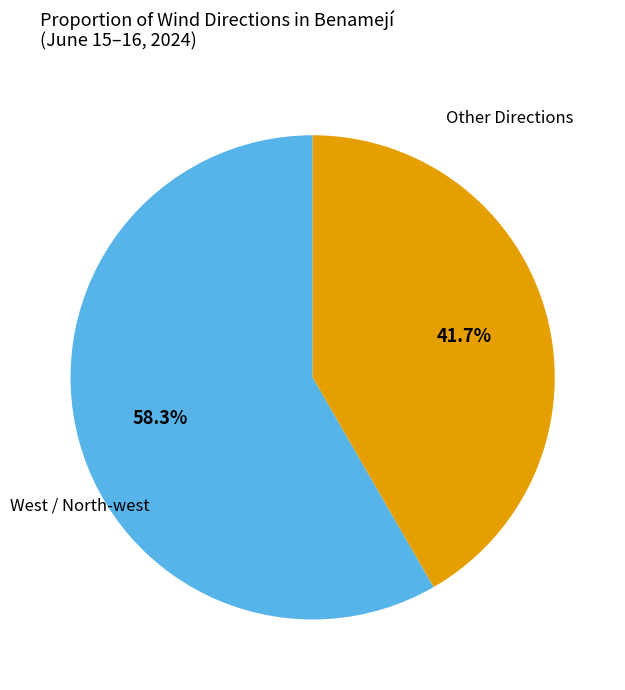

How many segments does this pie chart have?

2